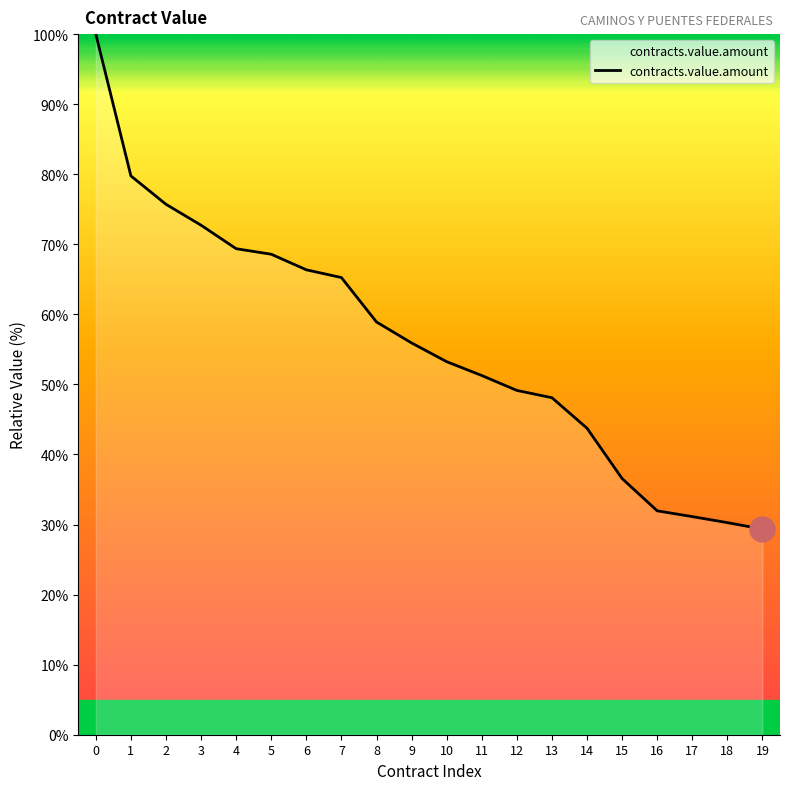

Is it true that the value at 1 is 113.1?

False